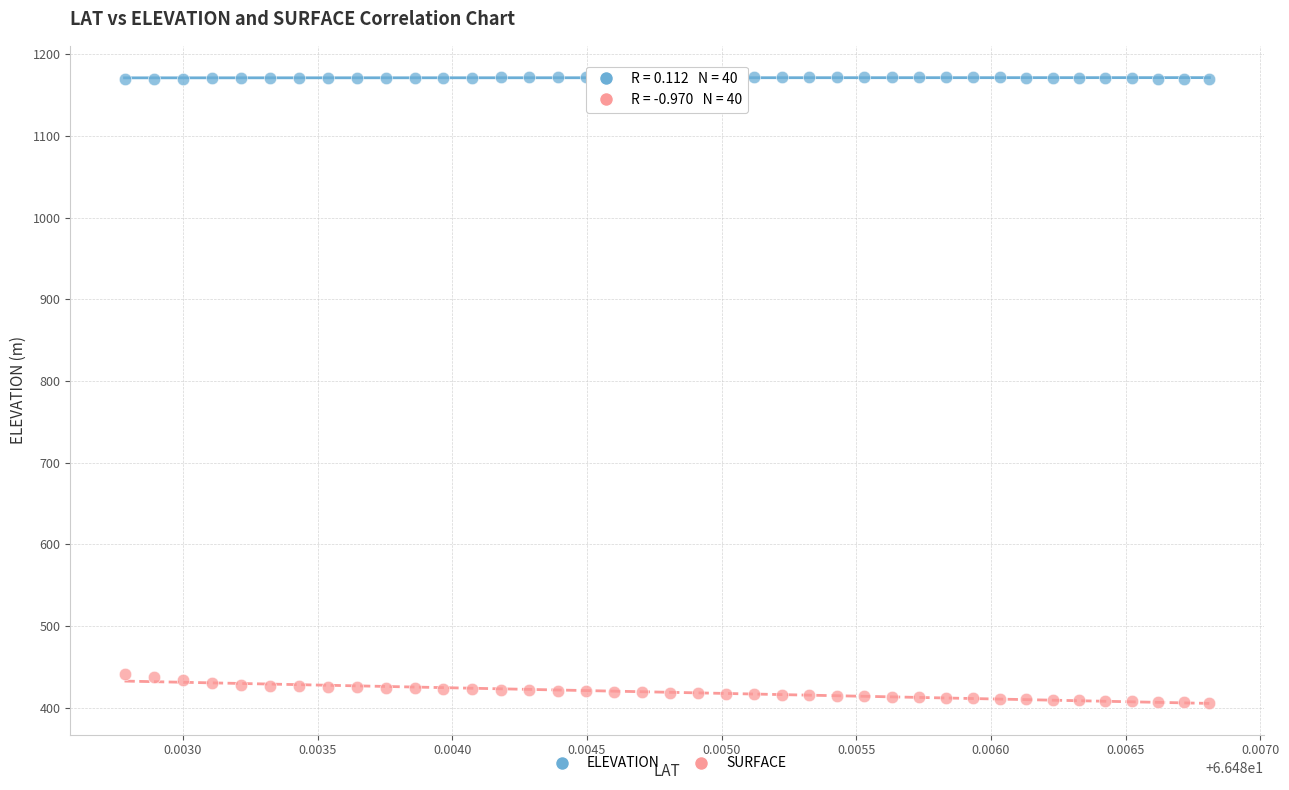

Across all data points, what is the range of Y values (max minus min)?

766.0